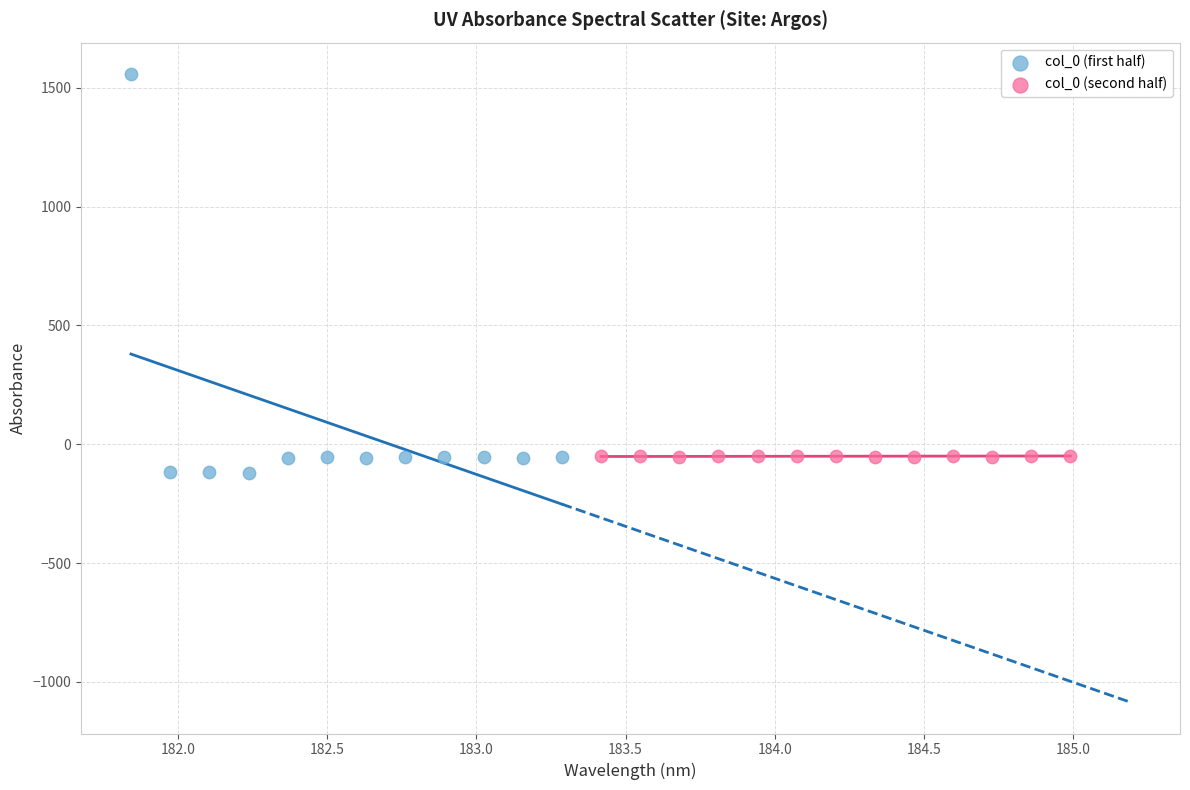

What are all the series names shown in the legend?

col_0 (first half), col_0 (second half)